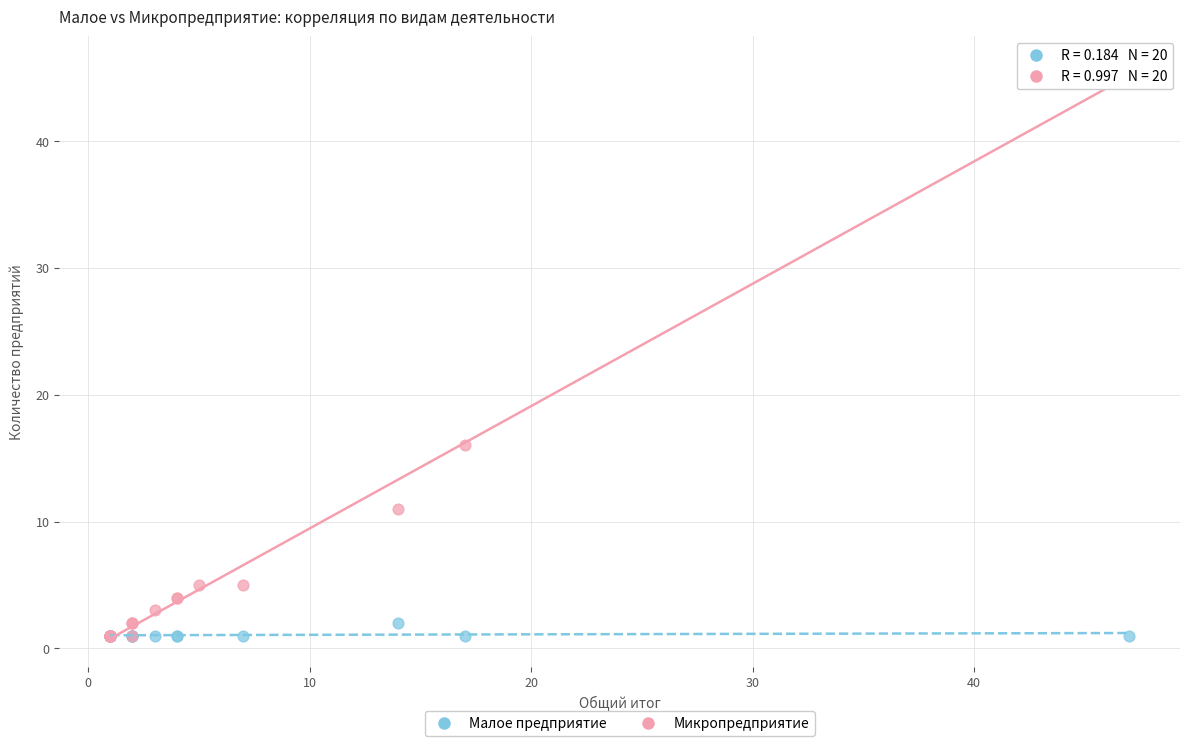

Which series contains the highest Y value?

Микропредприятие